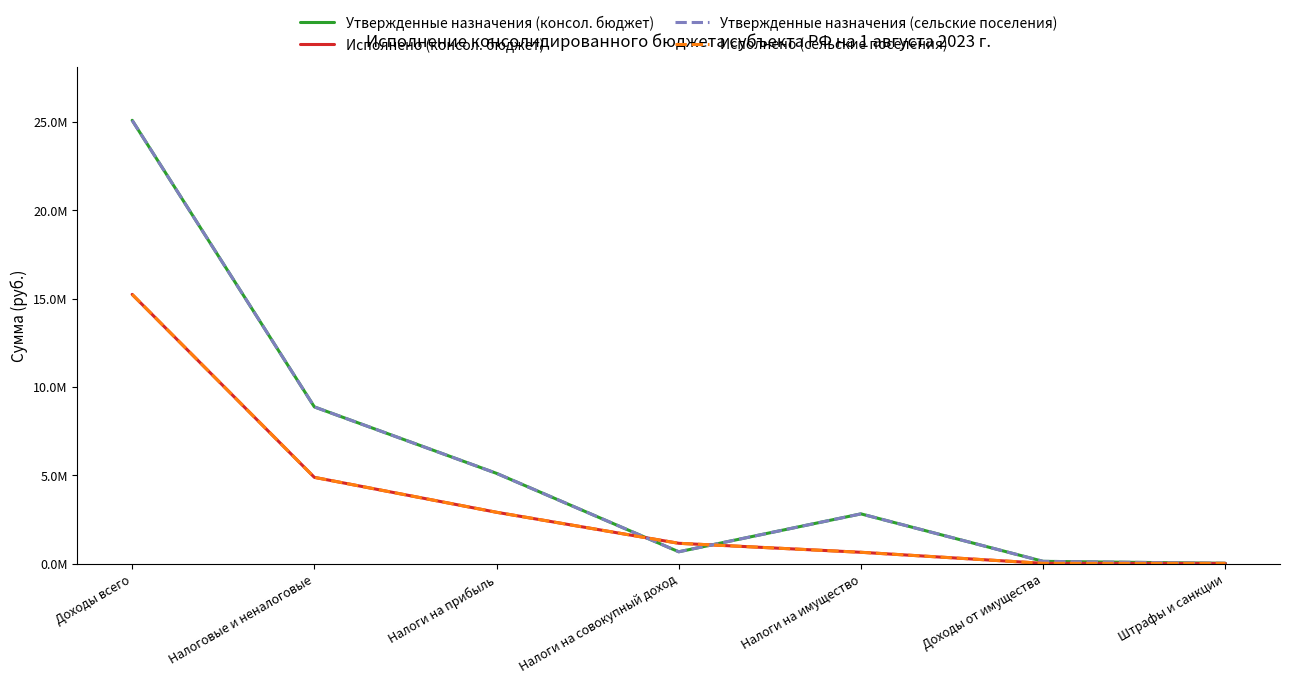

Is this an area chart (filled region under the line)?

No